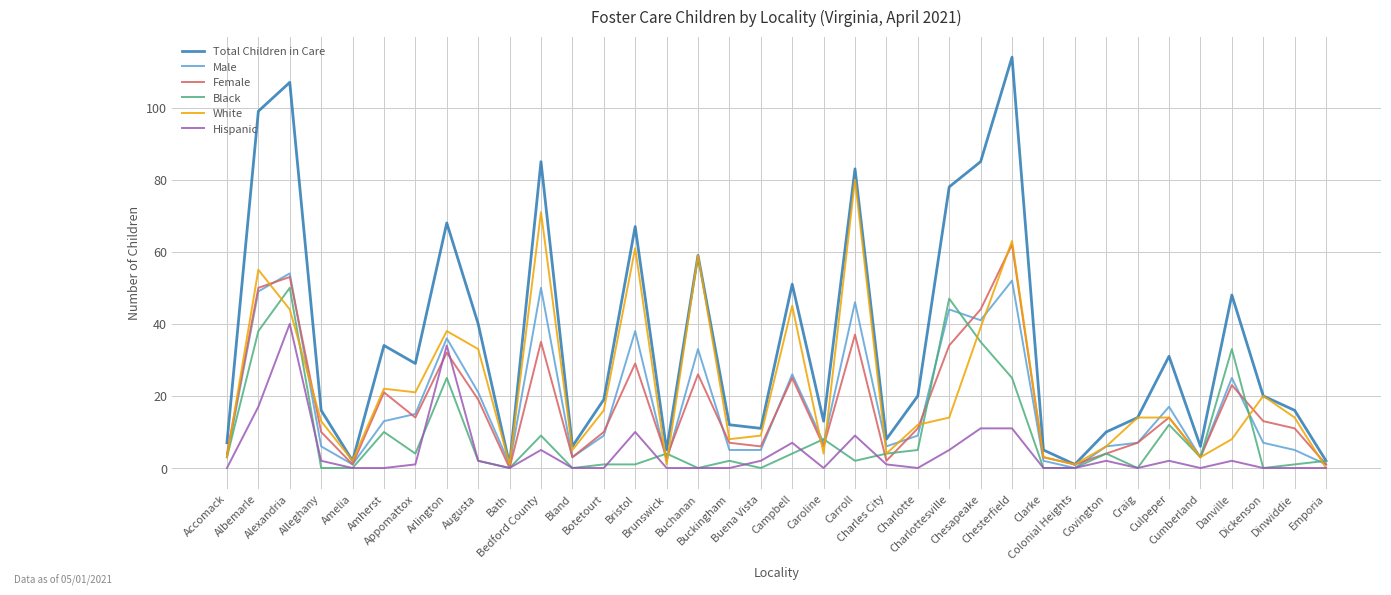

Which series has the widest spread of values?

Total Children in Care